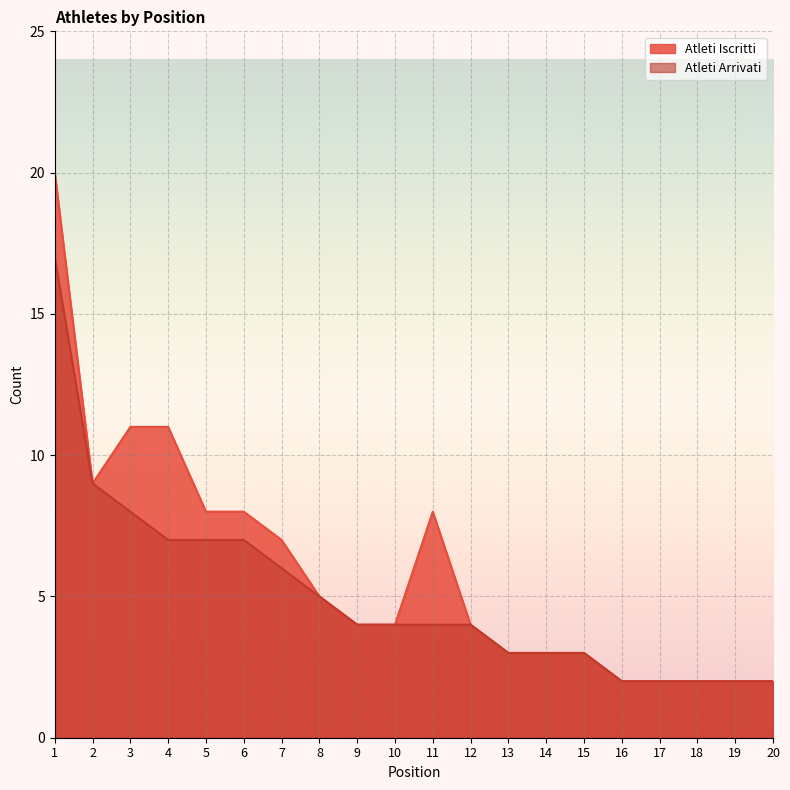

At which category does the chart reach its peak across all series?

1